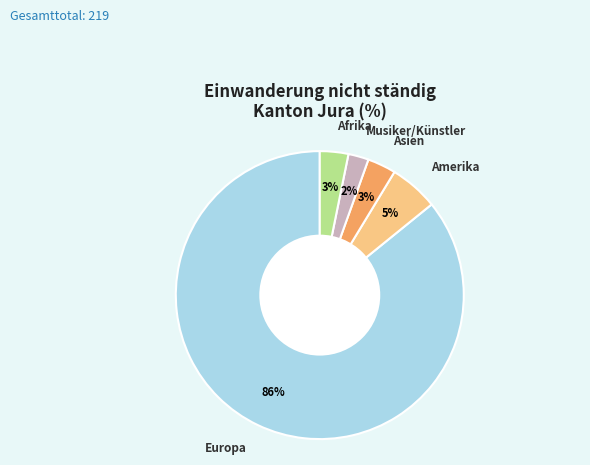

True or false: Musiker/Künstler accounts for 2% of the total.

True